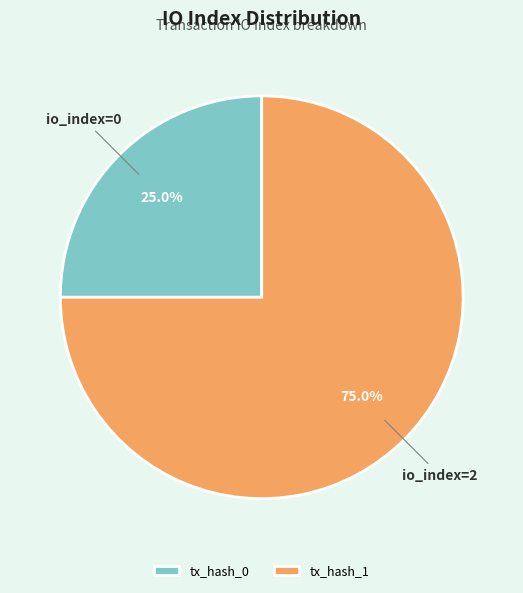

Rank the categories by value from lowest to highest.

tx_hash_0, tx_hash_1